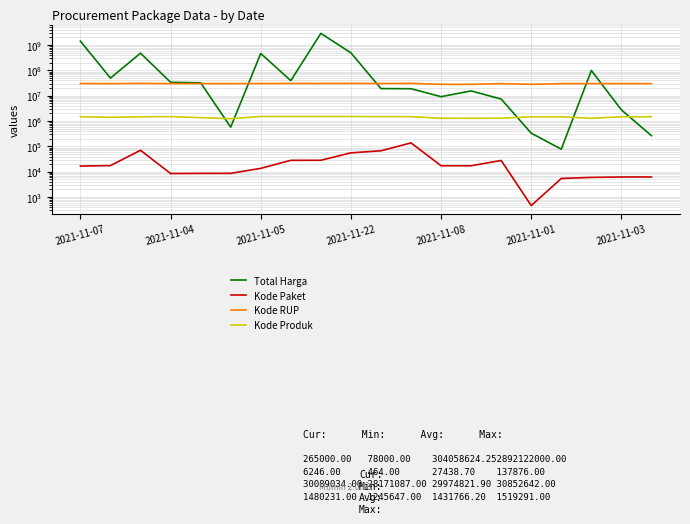

How many values in the Kode RUP series are below 30089034?

4